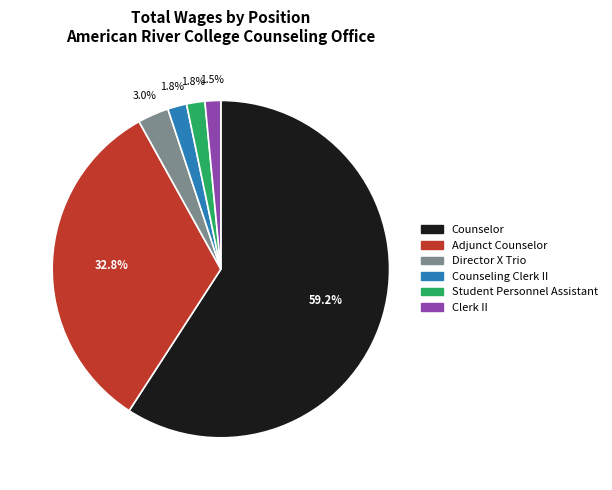

Count the number of slices in the pie.

6